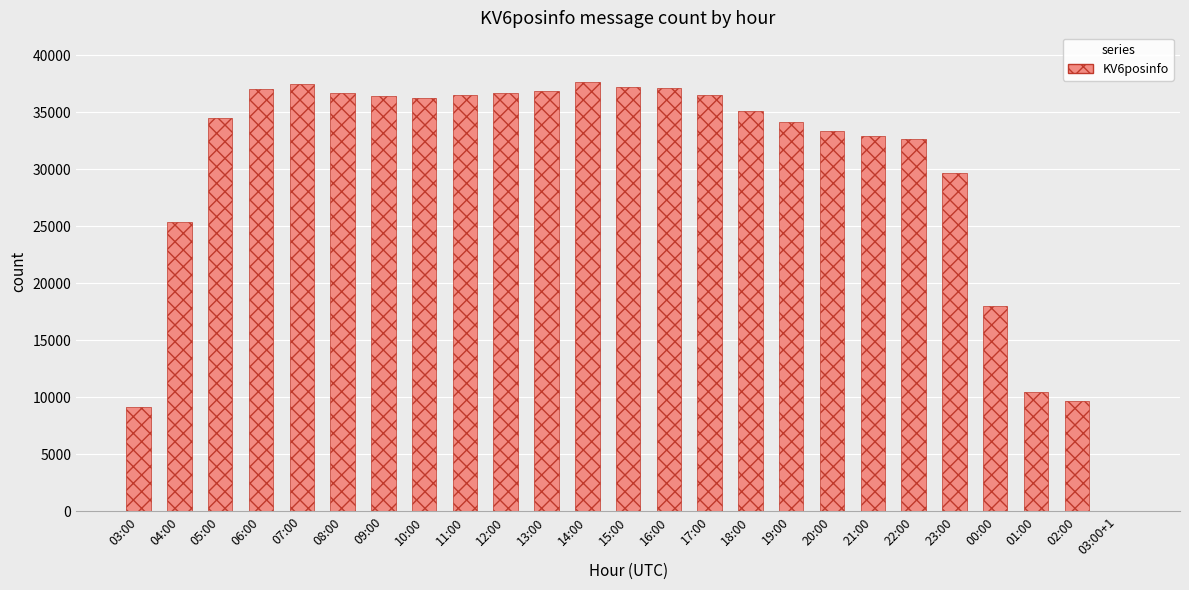

What is the greatest value displayed?

37606